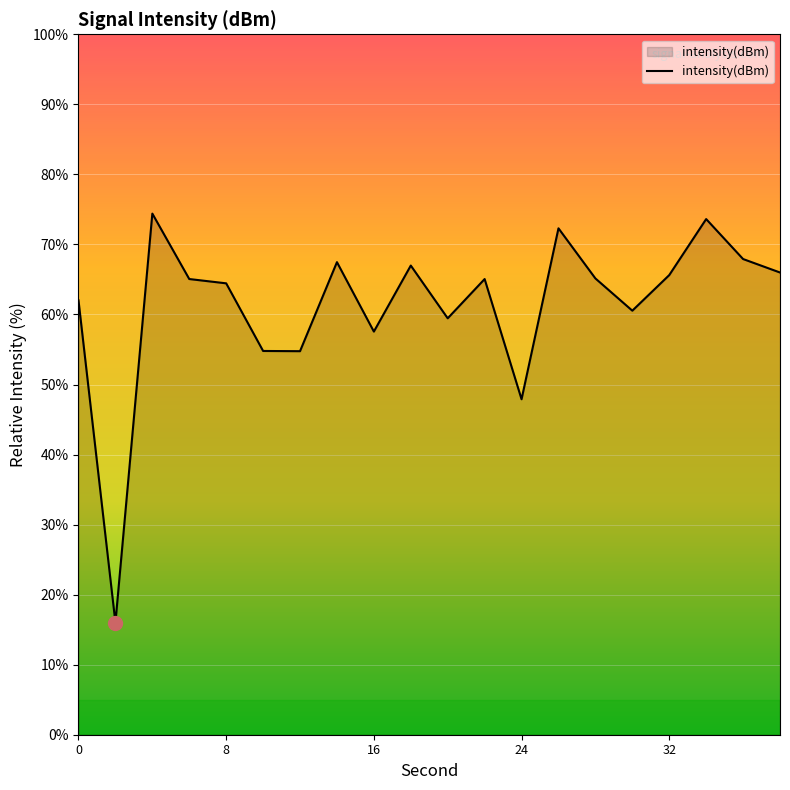

What is the maximum value shown in the chart?

74.4